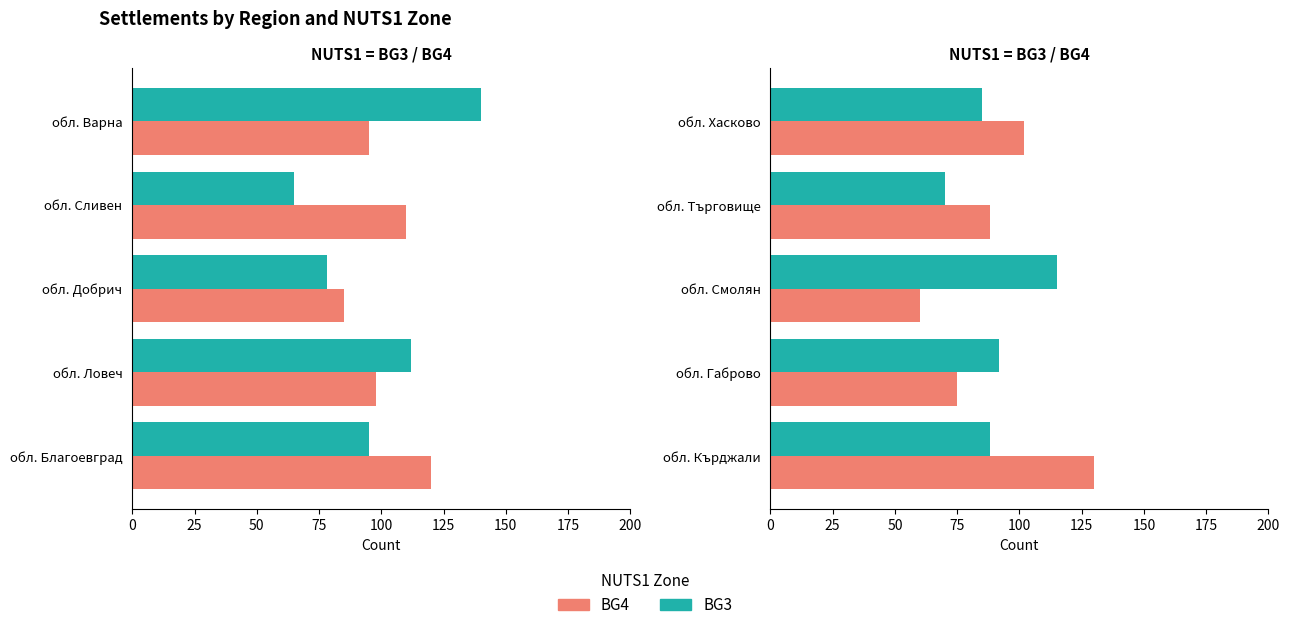

True or false: BG3 has a value of 88 at обл. Кърджали.

True